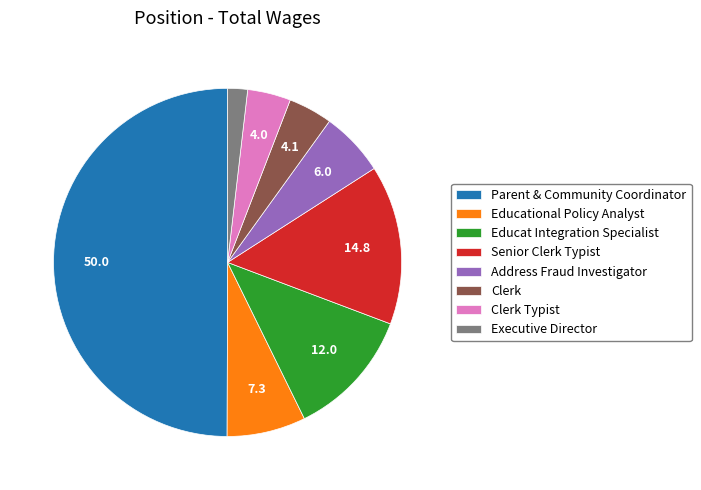

Does Clerk represent more than half of the total?

No